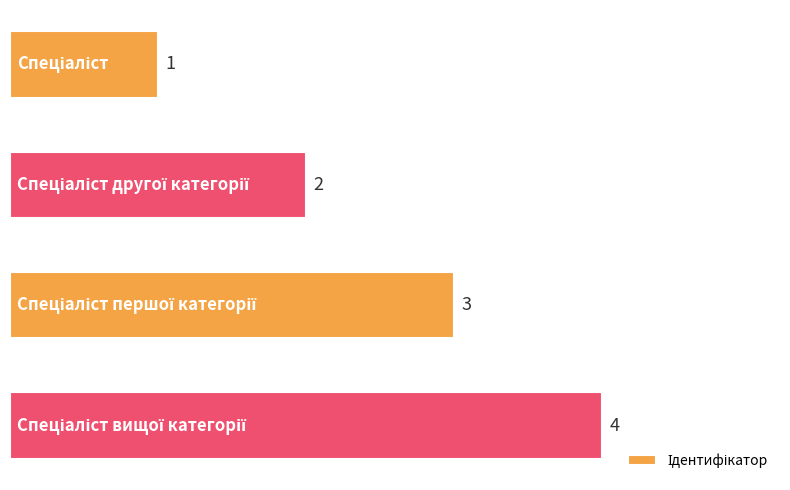

What is the greatest value displayed?

4